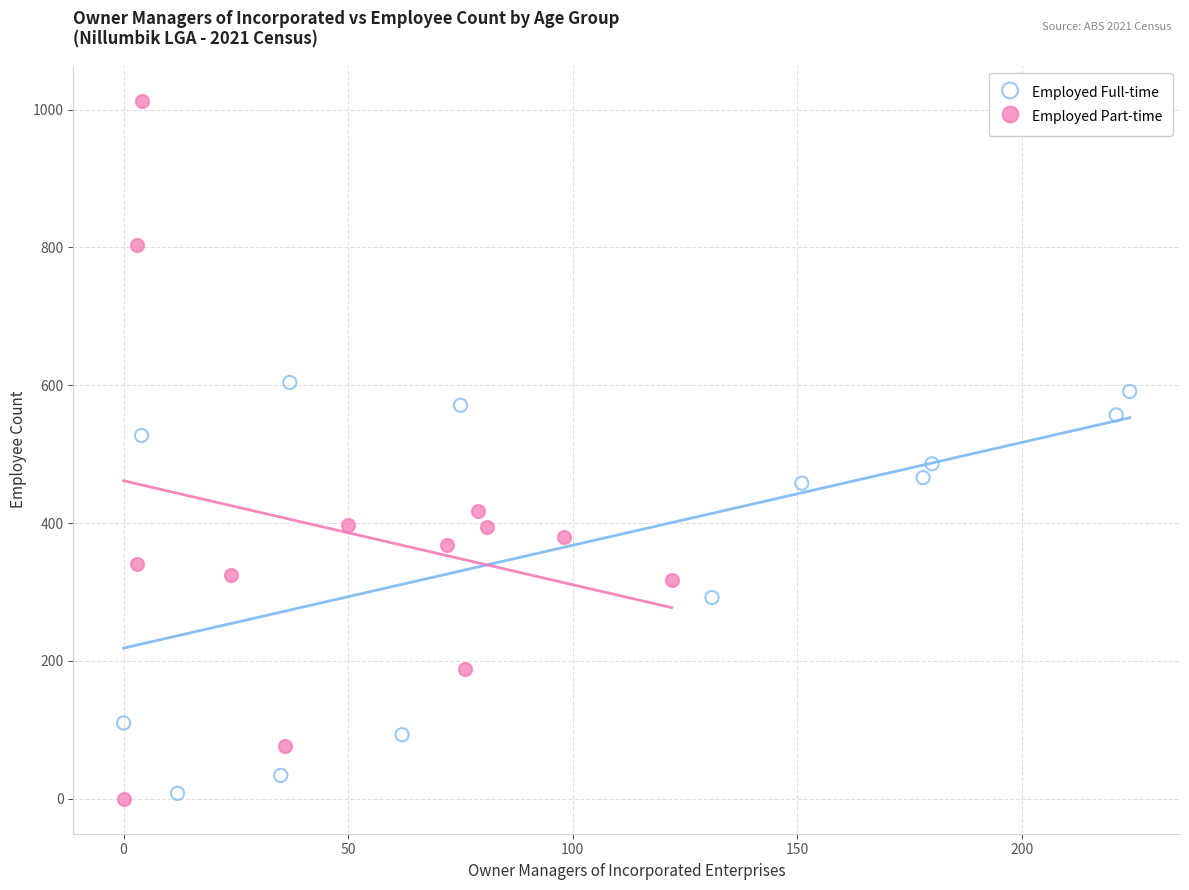

Which series has the largest Y range (max minus min)?

Employed Part-time